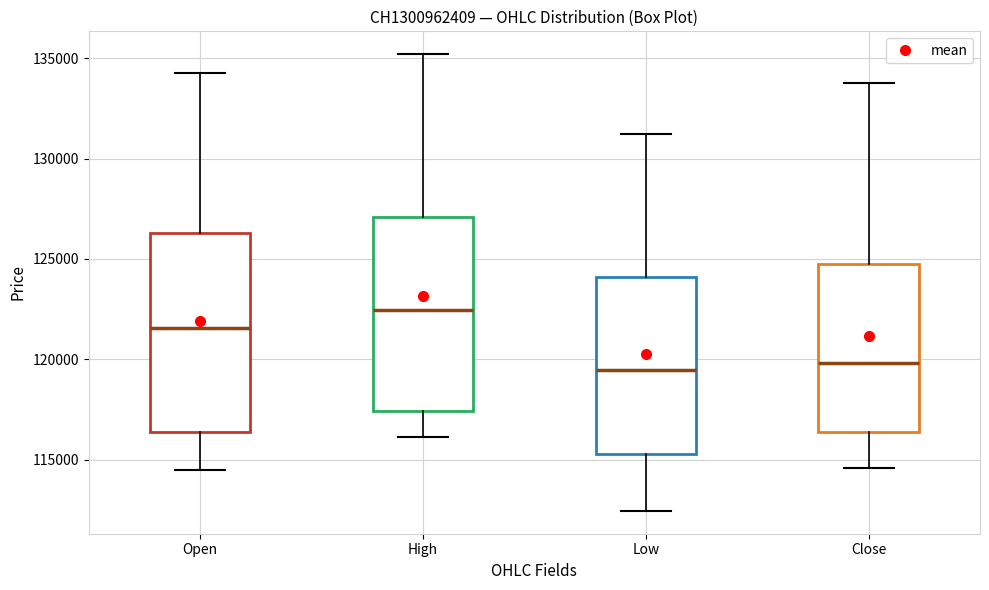

Reading left to right, read every box against the y-axis: the position of its median line, the range the box covers, and the ends of its whiskers. The values are not printed on the chart, so give them approximately, as read against the axis.

Open: median 121500, box 116500 to 126500, whiskers 114500 to 134500
High: median 122500, box 117500 to 127000, whiskers 116000 to 135000
Low: median 119500, box 115500 to 124000, whiskers 112500 to 131000
Close: median 120000, box 116500 to 124500, whiskers 114500 to 134000